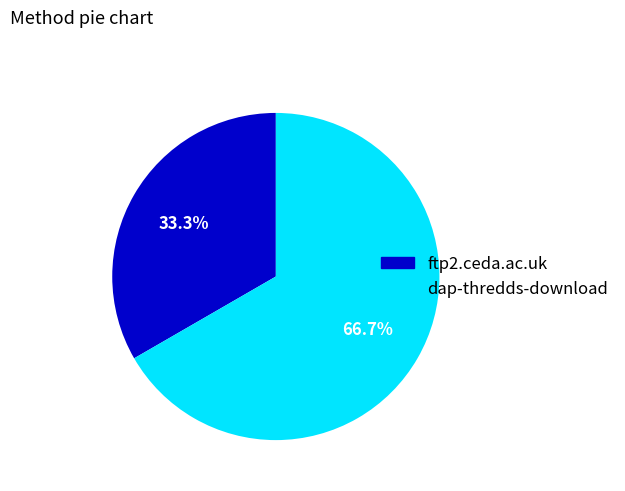

Which has a higher value, dap-thredds-download or ftp2.ceda.ac.uk?

dap-thredds-download